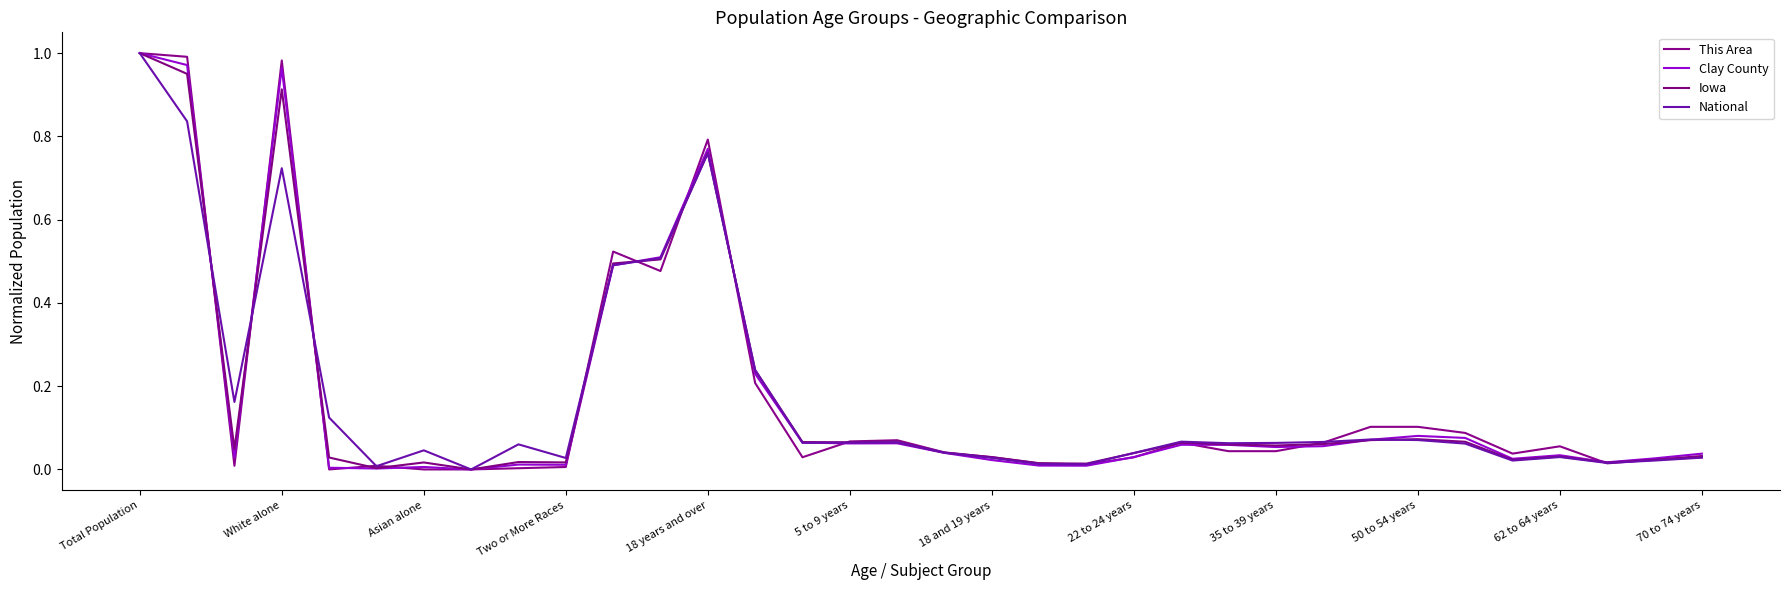

At which category is the sum across all series the highest?

Total Population